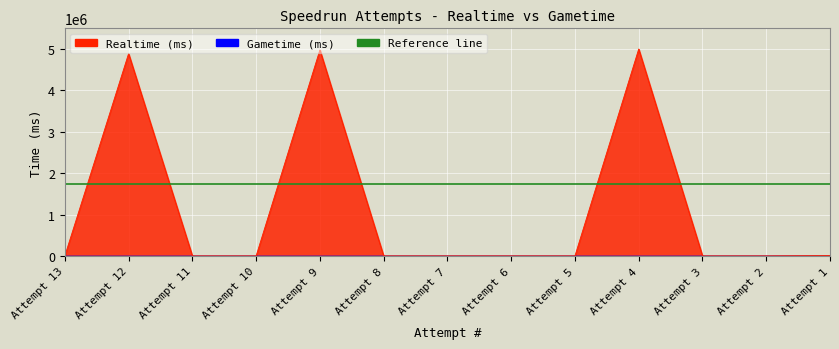

At which label is the value closest to 2498168?

Attempt 12